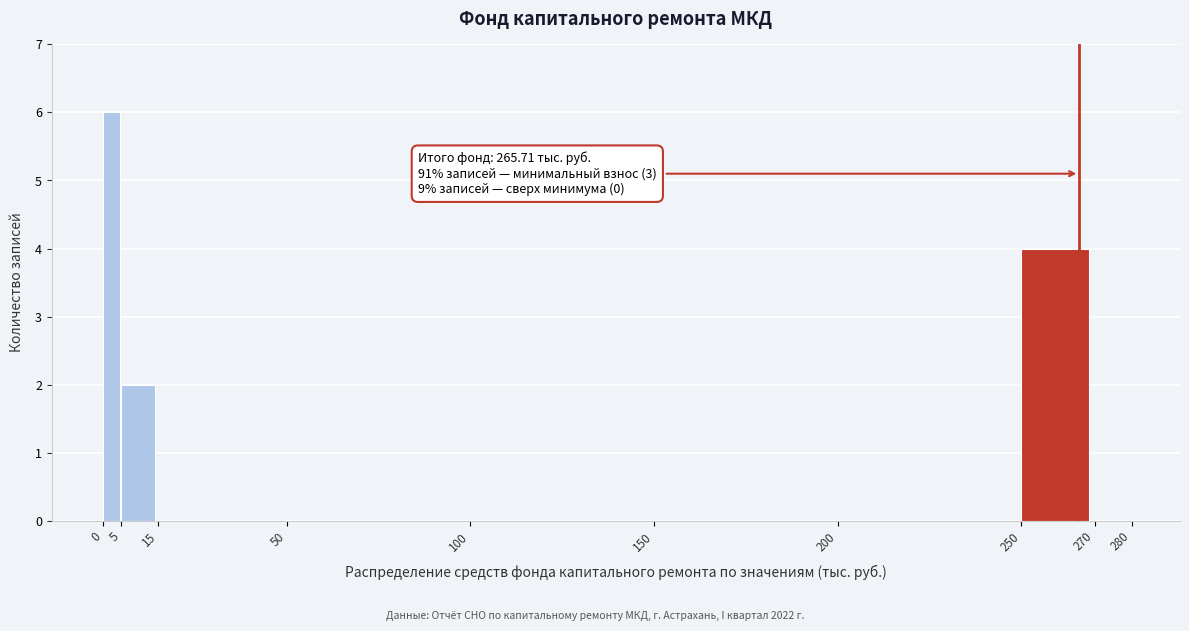

Over which range of the x-axis is the bar tallest?

0 to 5